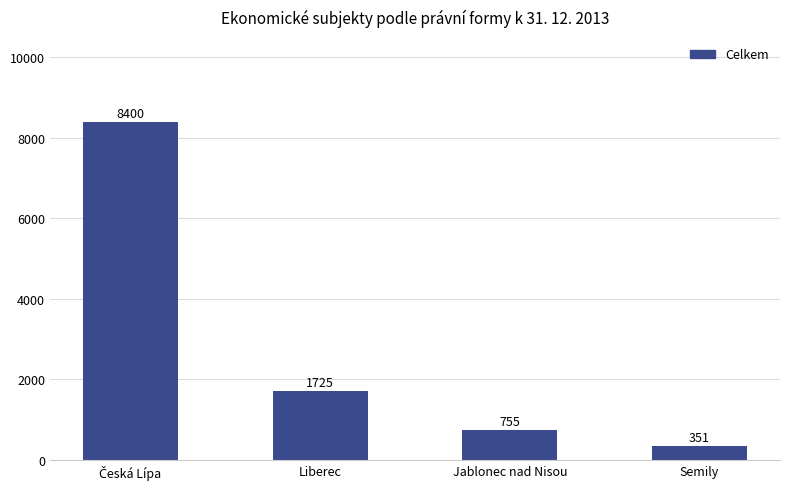

What is the label of the 2nd bar from the left?

Liberec